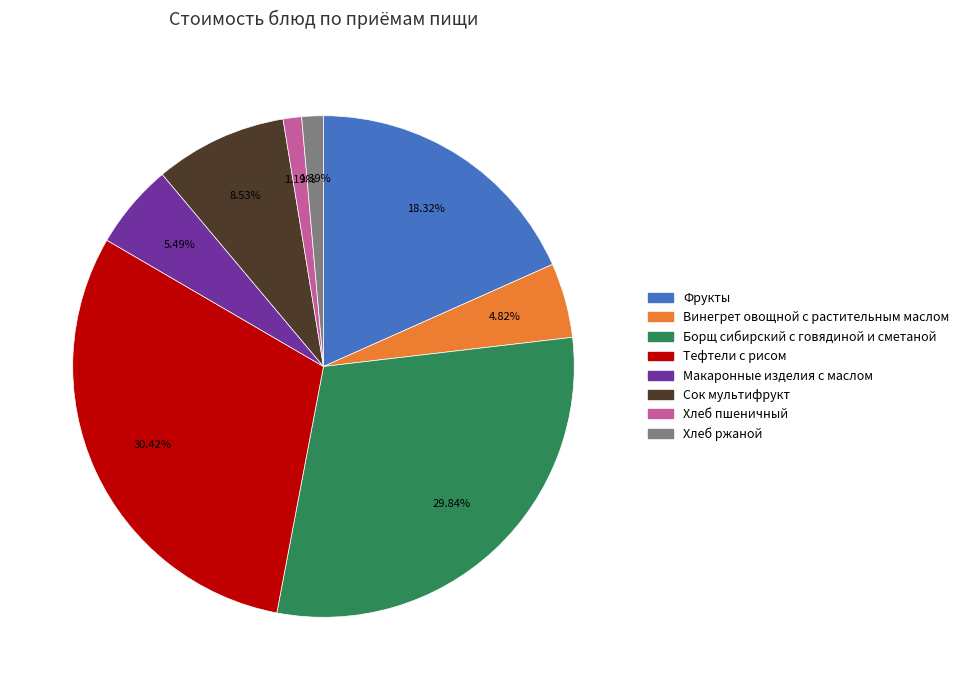

Which slice is the largest?

Тефтели с рисом